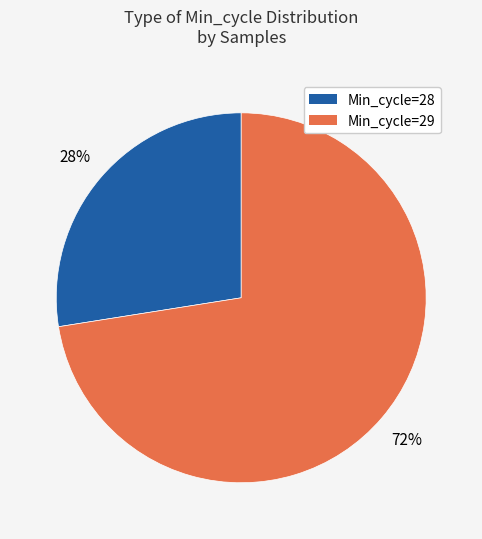

To the nearest percent, what percentage of the pie is Min_cycle=29?

72%